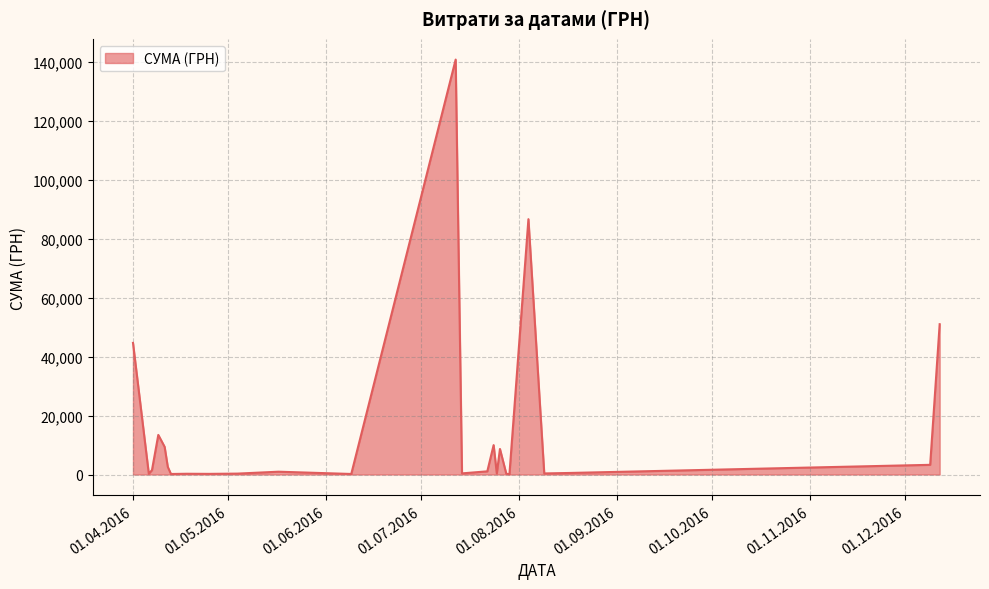

What is the maximum value shown in the chart?

140706.2